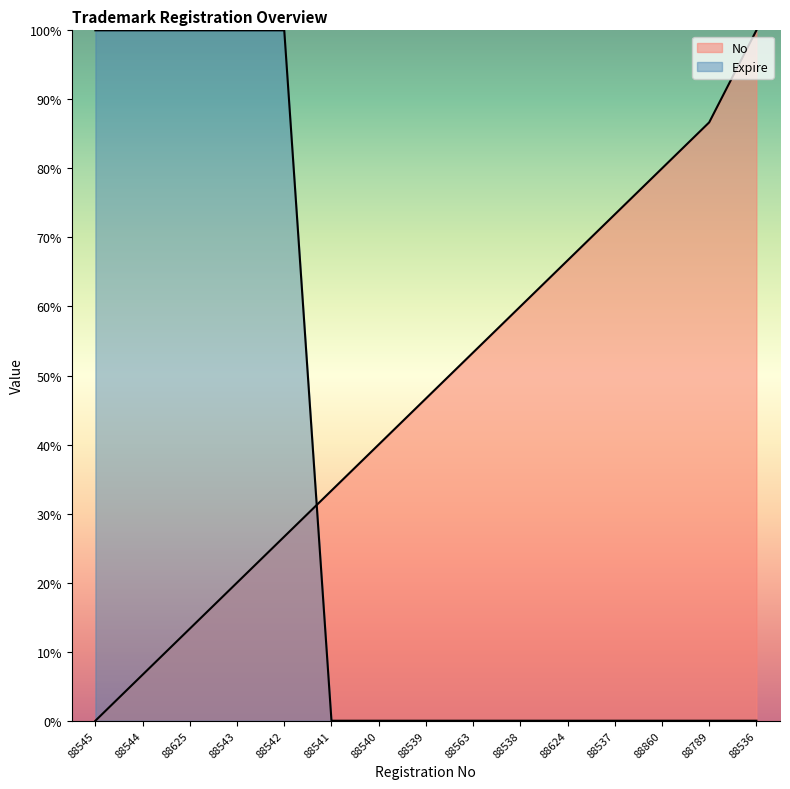

How many data points does each series have?

15